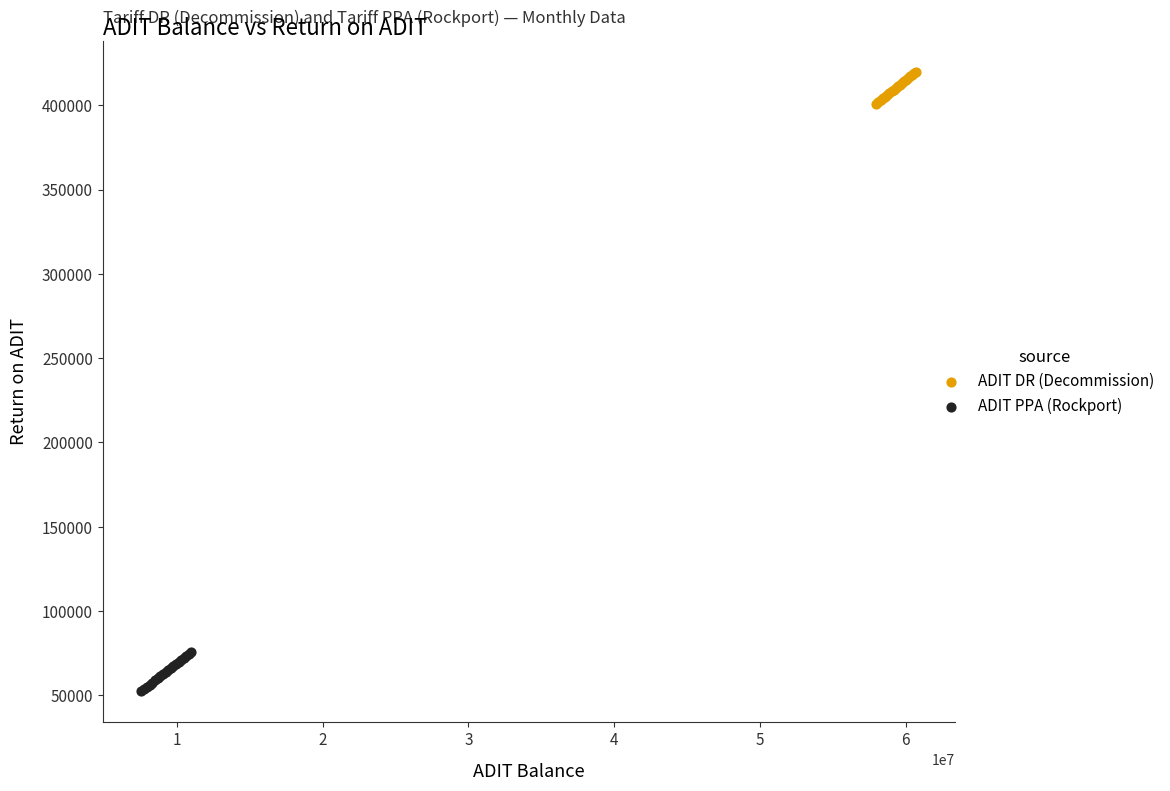

Which series reaches the minimum Y coordinate?

ADIT PPA (Rockport)